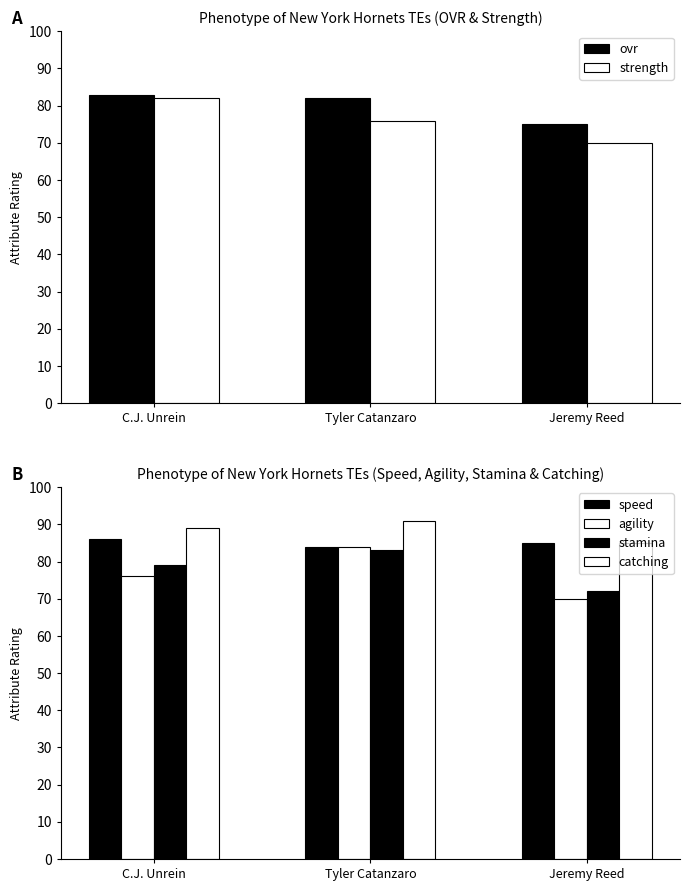

How many series are shown in this chart?

6